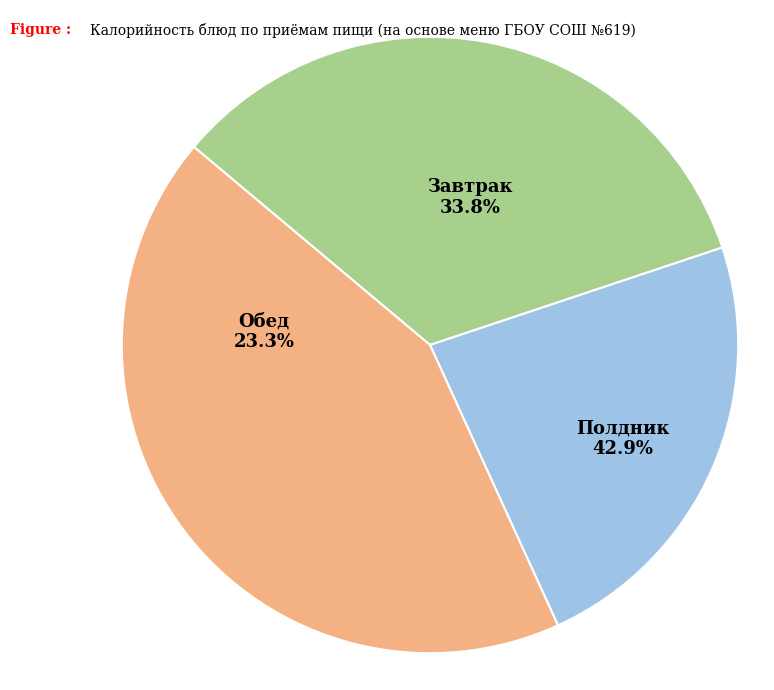

What percentage do Завтрак and Обед together represent?

57.1%